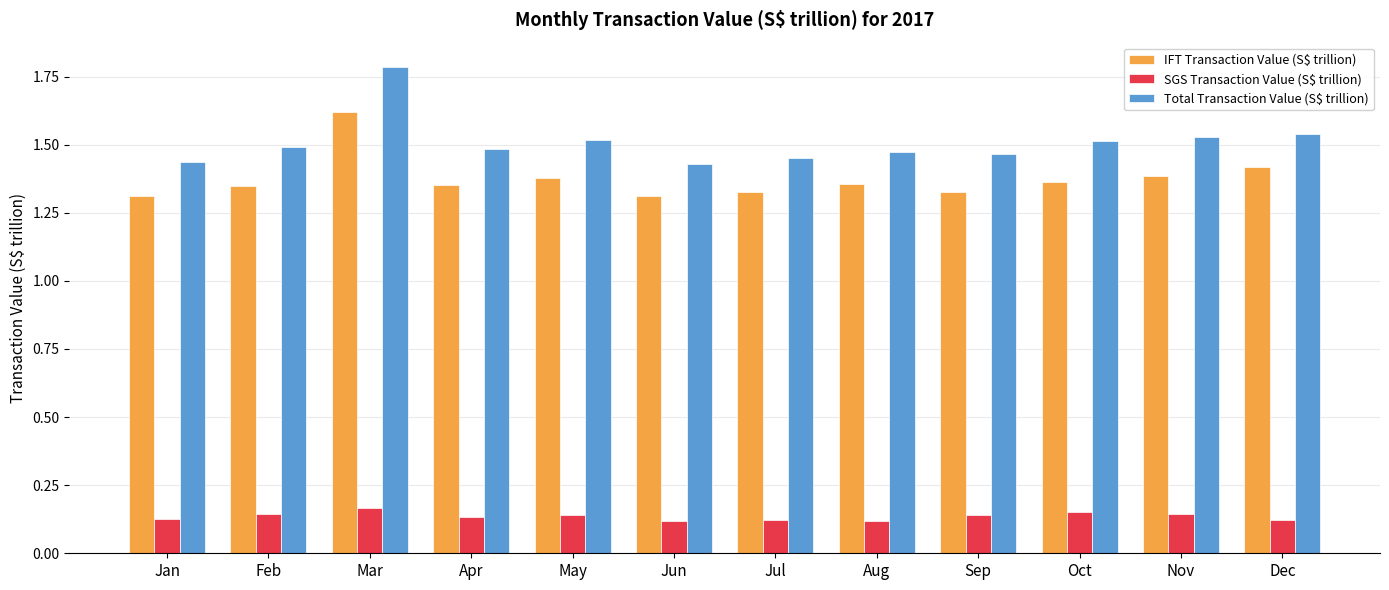

What is the total value across all series at Aug?

2.9